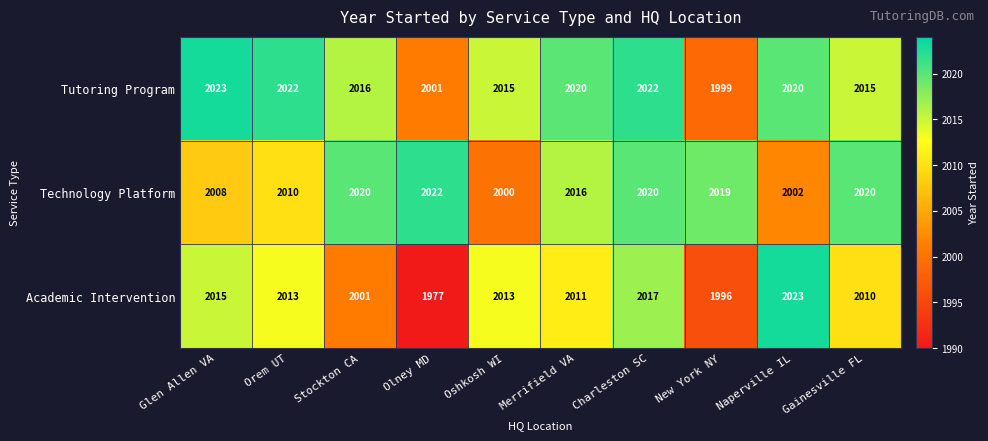

What is the difference between the highest and lowest values at Gainesville FL?

10